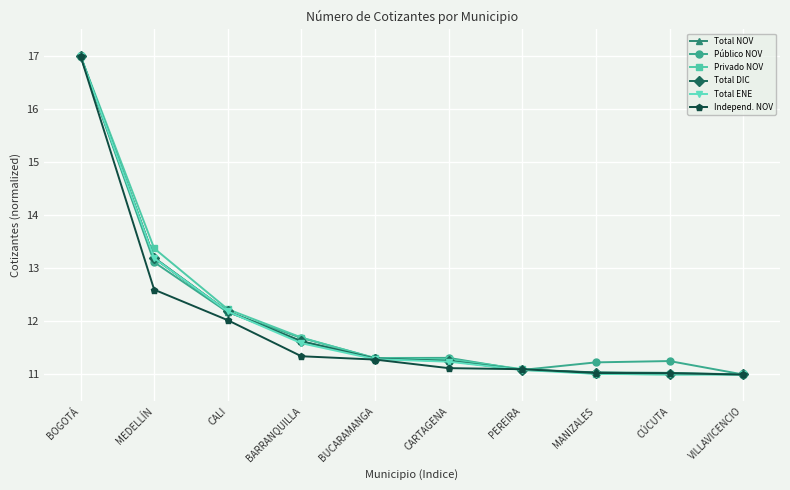

What is the average value of the Total DIC series?

12.1